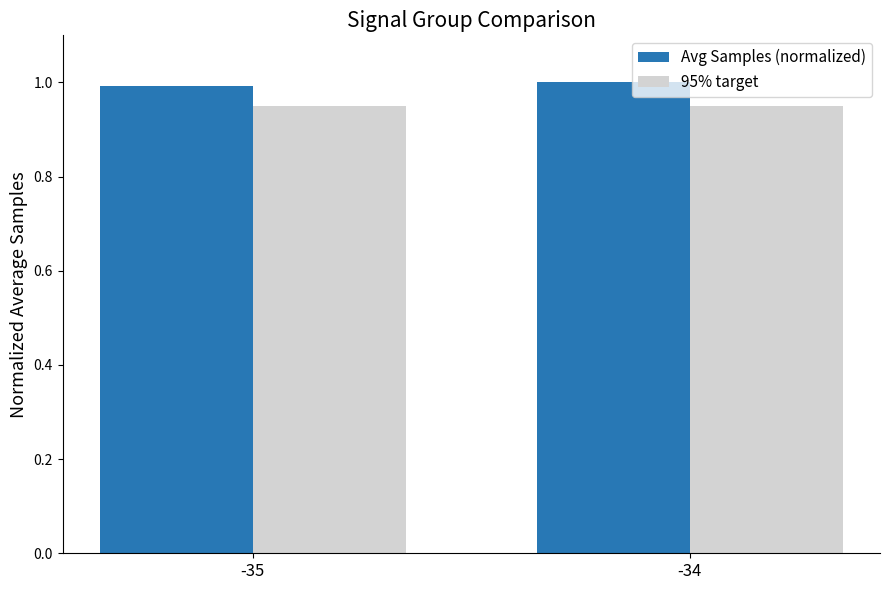

Rank the series by their maximum value, from highest to lowest.

Avg Samples (normalized), 95% target